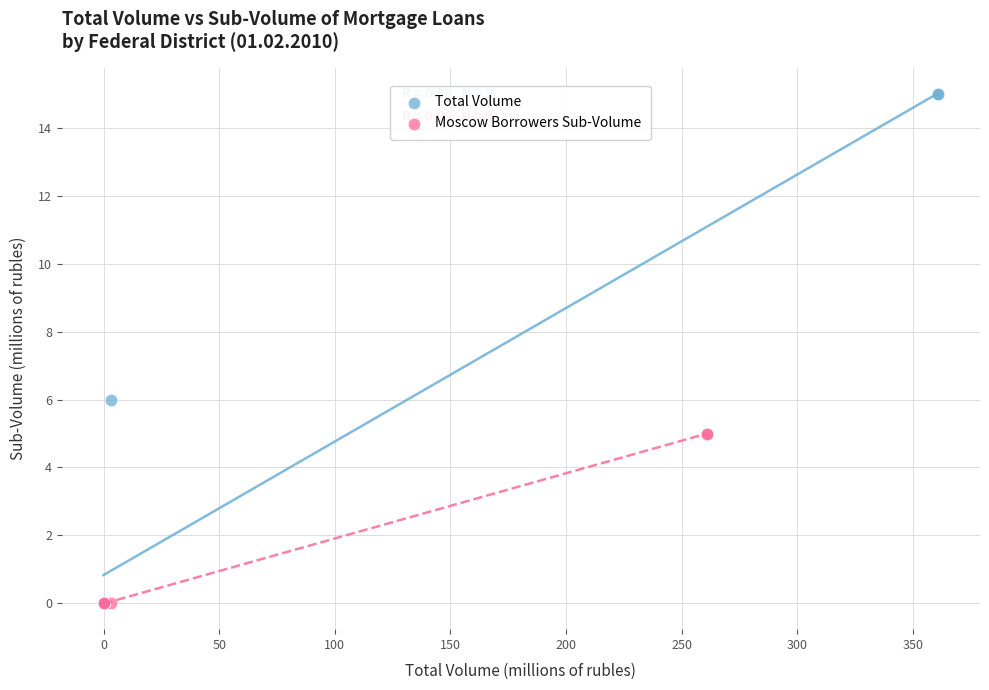

Which series has the widest spread of Y values?

Total Volume